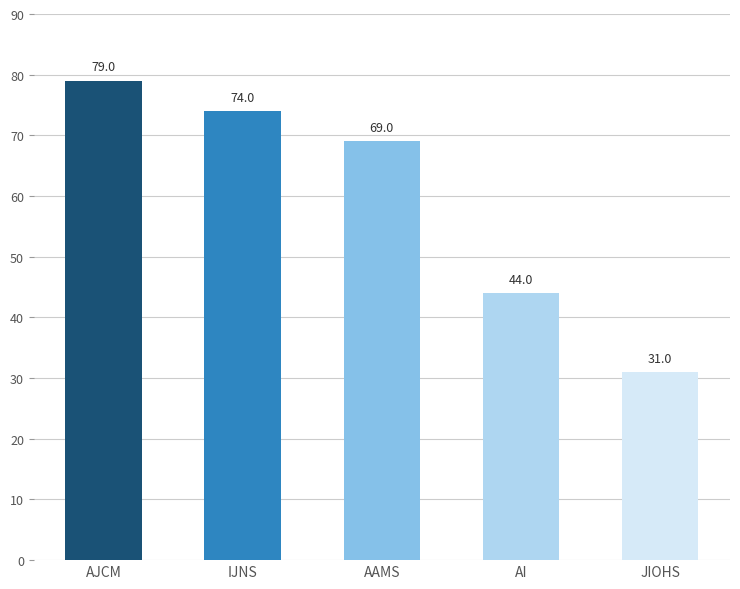

What is the average value?

59